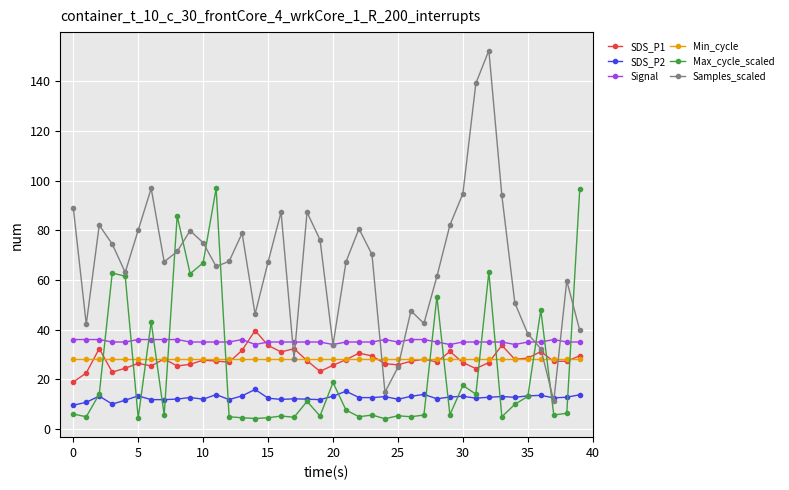

How many lines are shown in the chart?

6